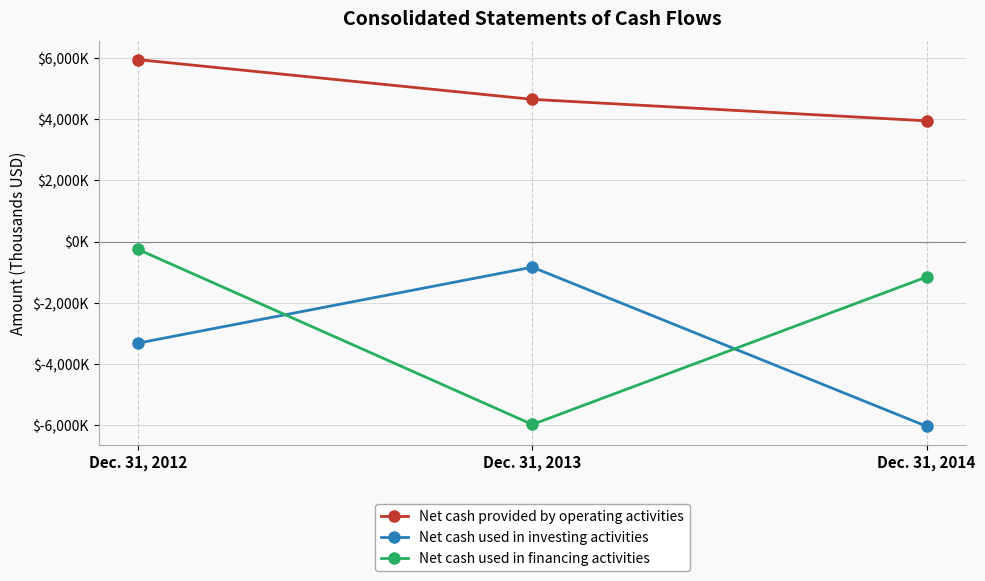

Where does the Net cash used in investing activities series first go above -3324?

Dec. 31, 2013